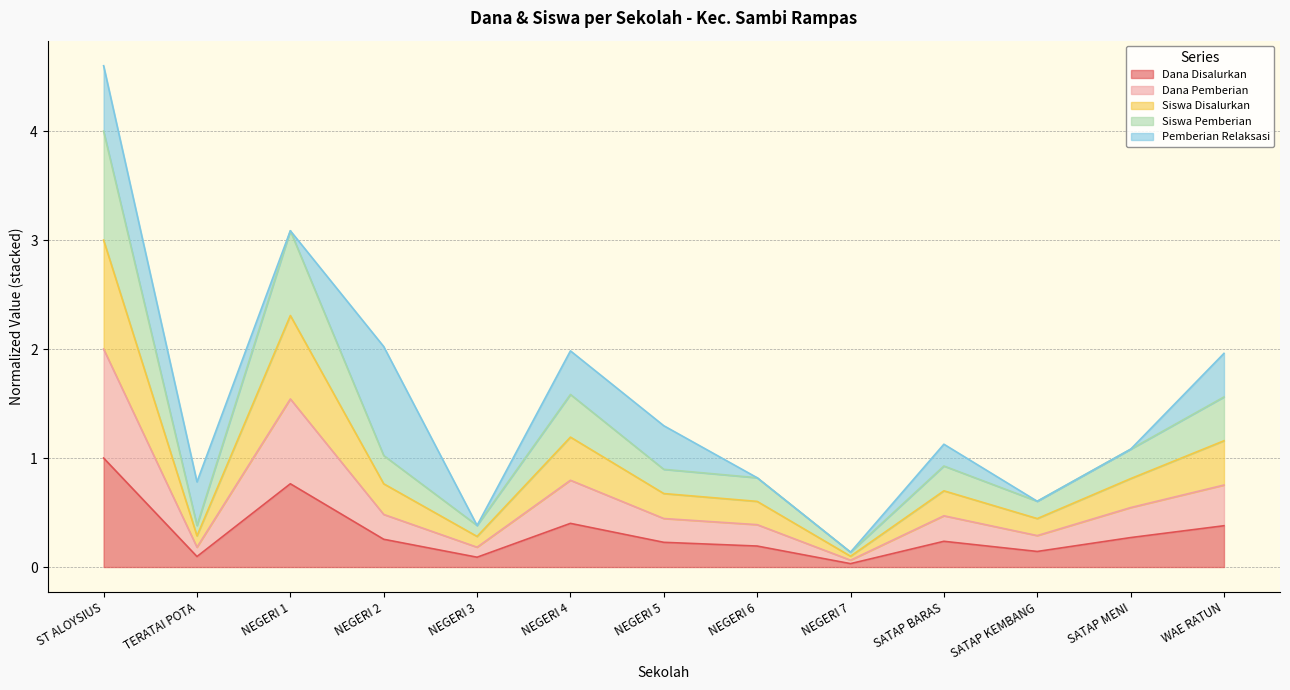

What is the difference between the maximum and minimum values in the Dana Disalurkan series?

1.0